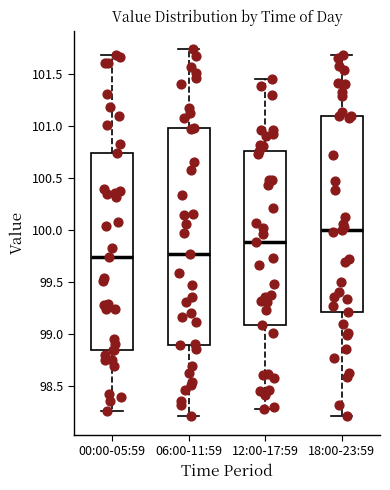

Which box's median line is the highest?

18:00-23:59